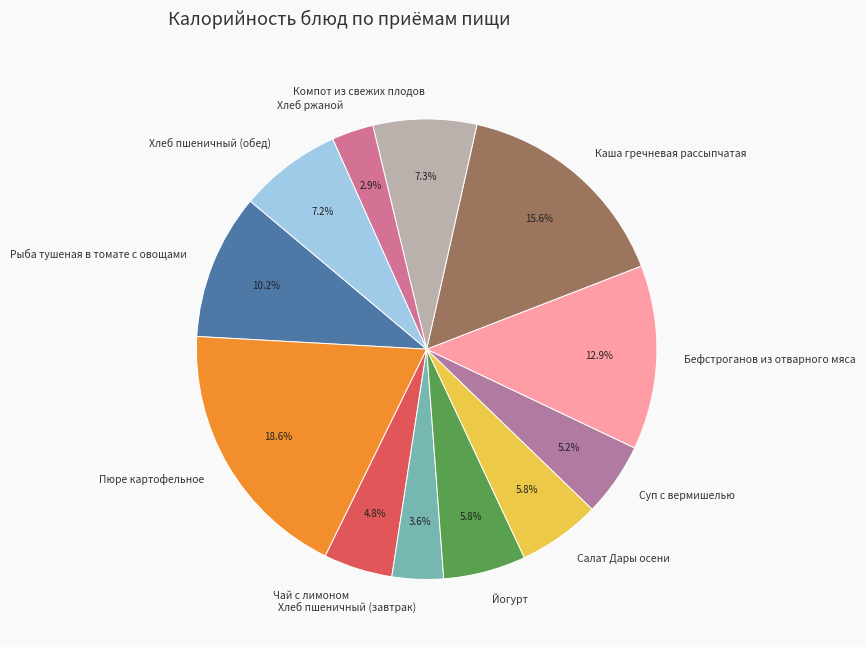

The Йогурт slice represents 6% of the pie. True or false?

True